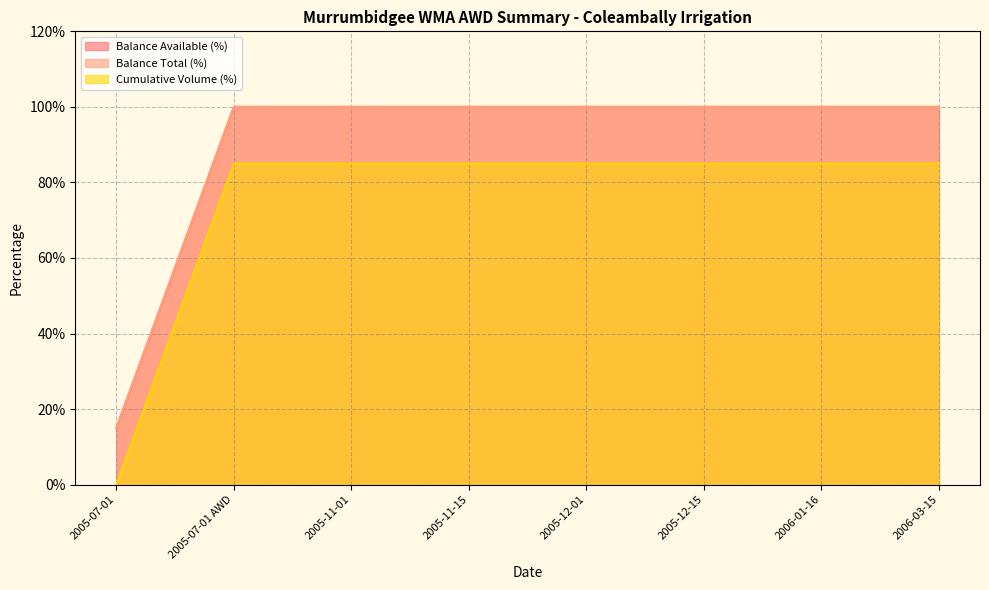

The Balance Total (%) series shows 1.0 at 2006-01-16. True or false?

True